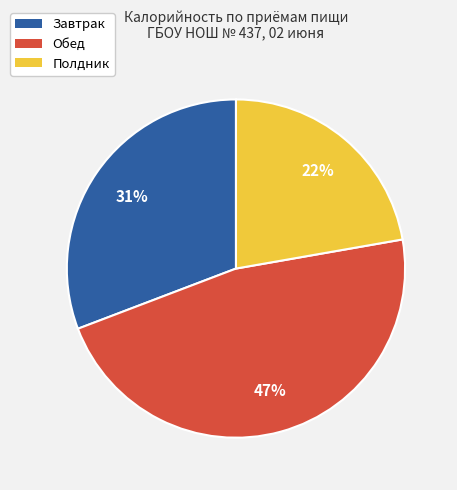

Is it true that Завтрак is 37% of the pie?

False